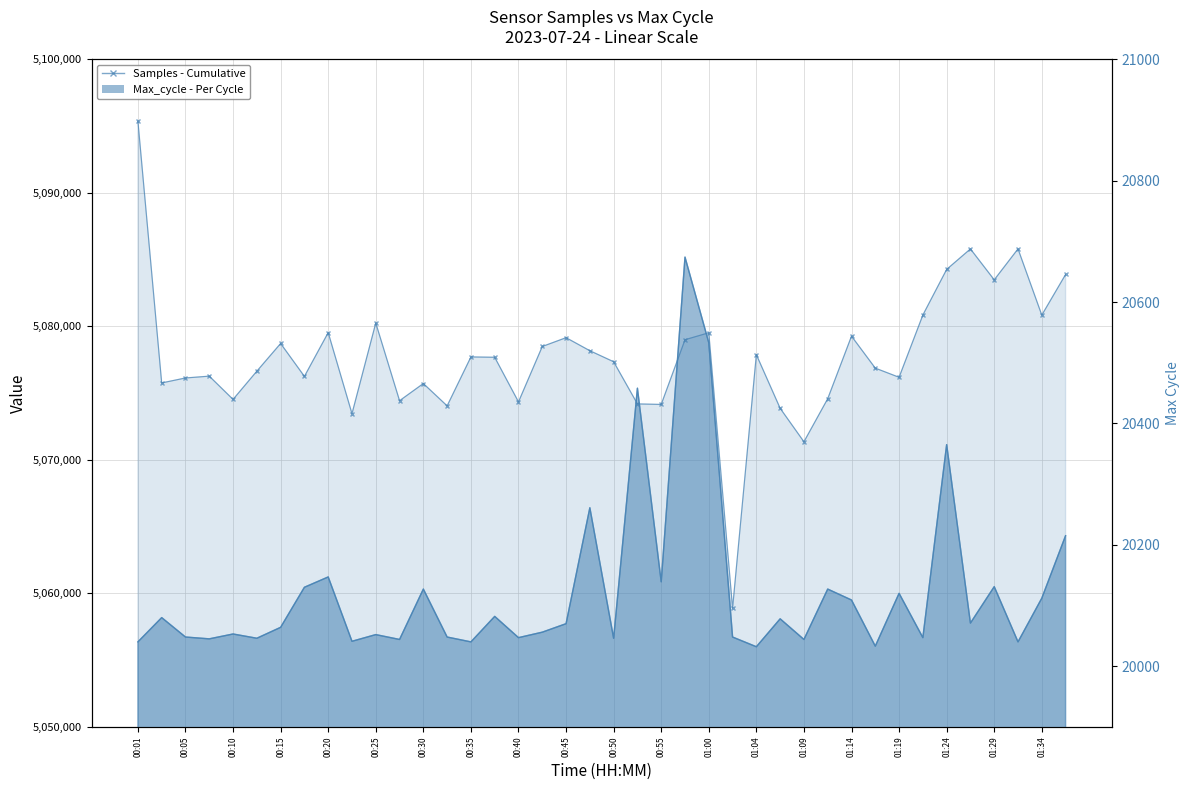

At which category does the chart reach its minimum across all series?

01:04